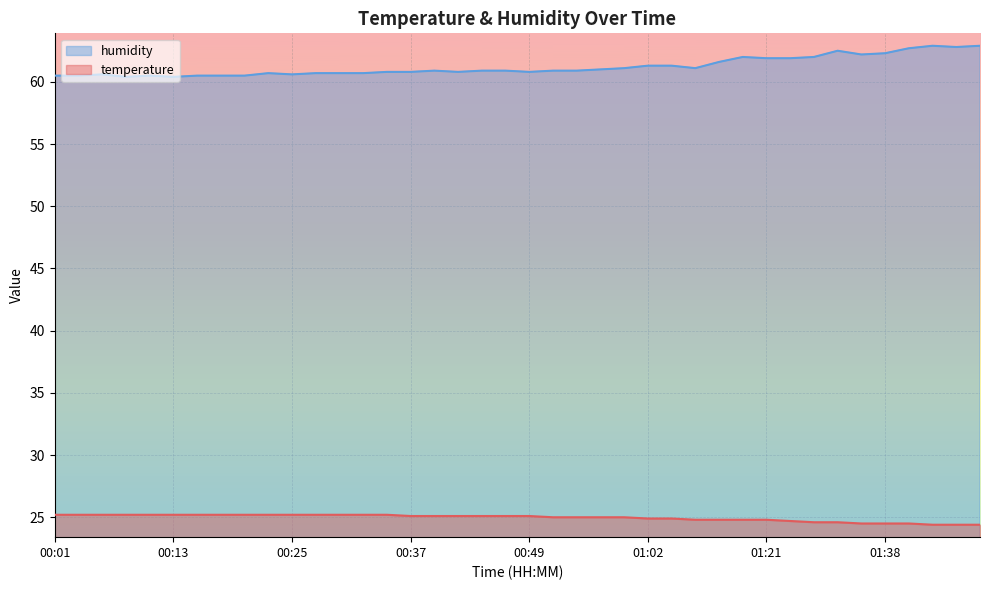

True or false: temperature has a value of 25.2 at 00:32.

True